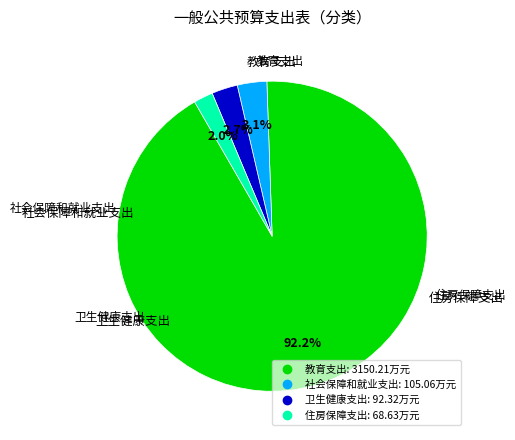

What is the largest slice in the pie chart?

教育支出